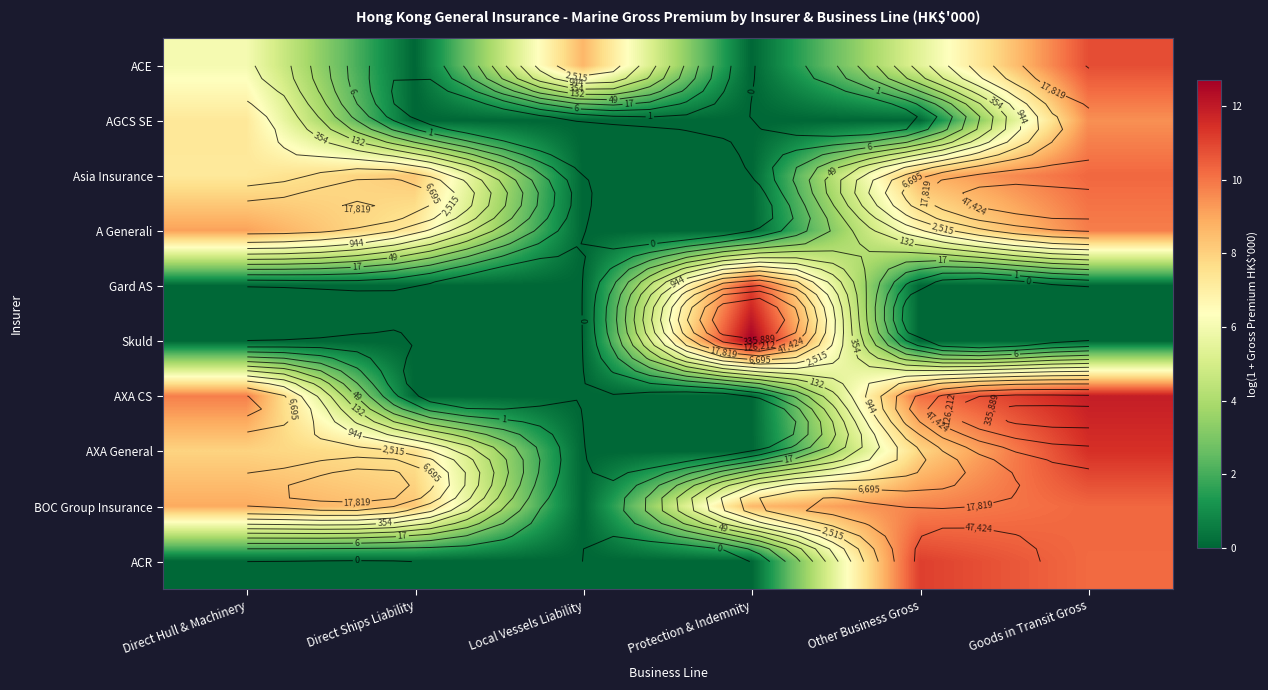

How many data points in ACE are above 6?

3